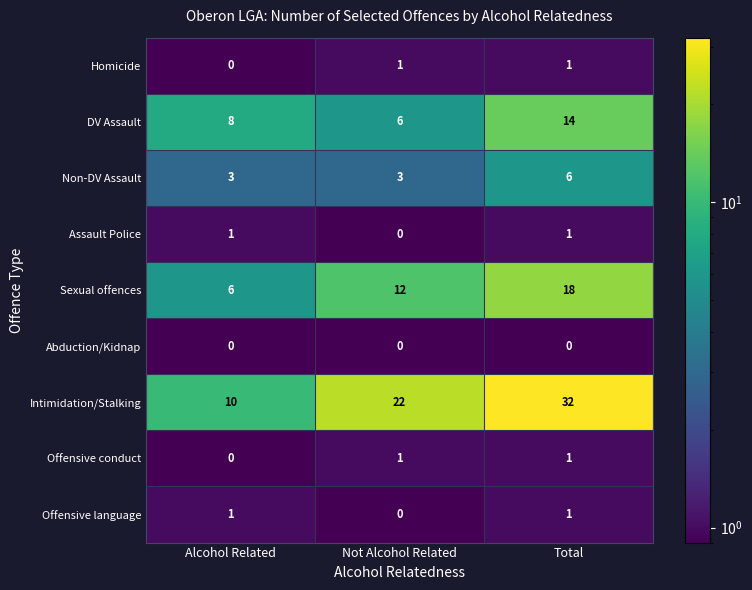

Which series changed the most between Alcohol Related and Not Alcohol Related?

Intimidation/Stalking